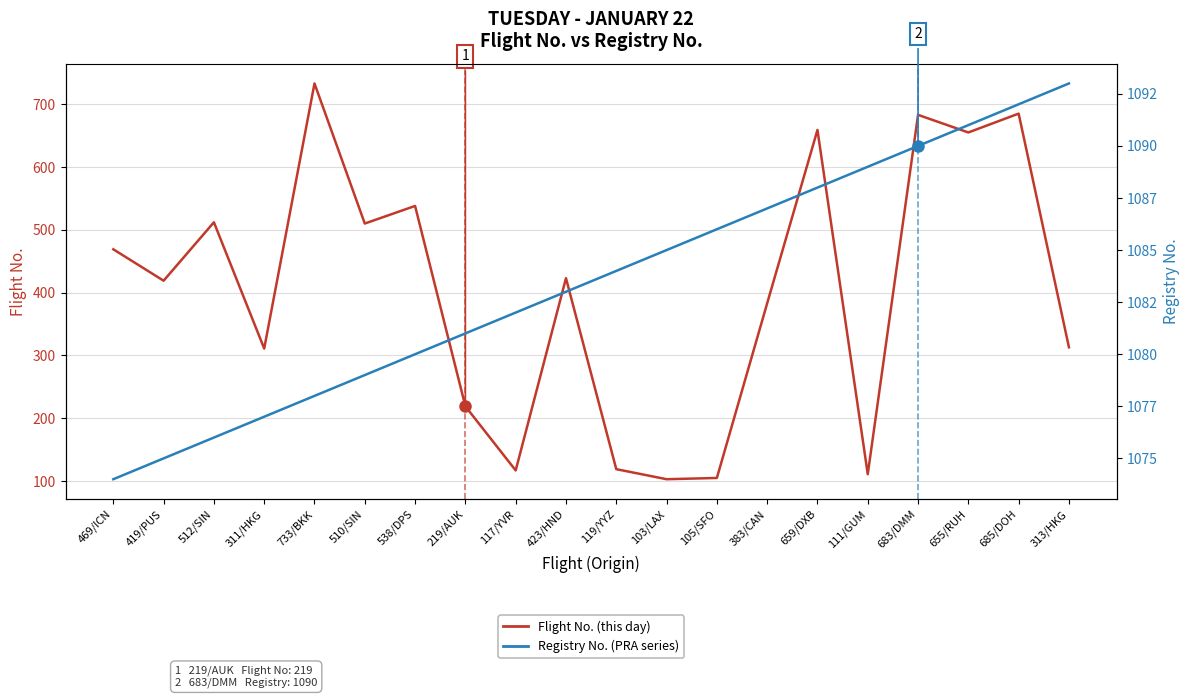

What is the difference between the maximum and minimum values in the Flight No. (this day) series?

630